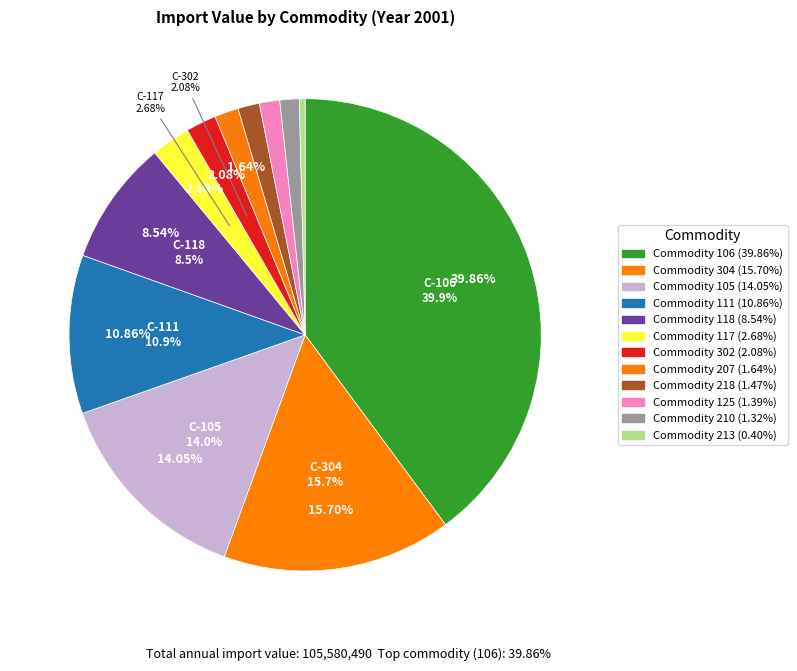

What percentage is the 118 slice, to the nearest percent?

9%